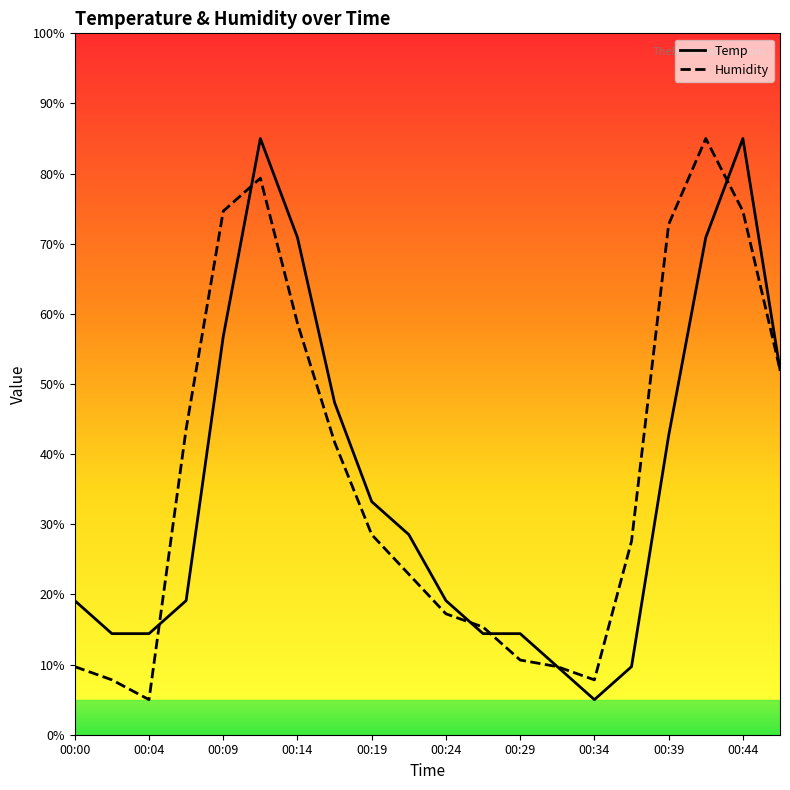

What is the difference between the maximum and minimum values in the Humidity series?

80.0